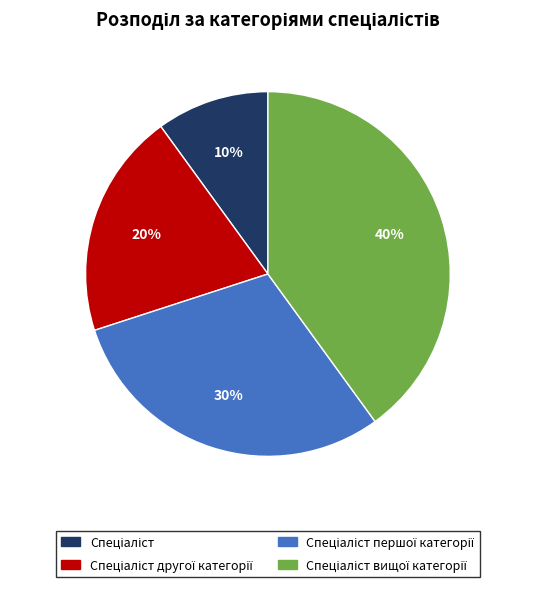

To the nearest percent, what is the difference between the largest and smallest slice percentages?

30%